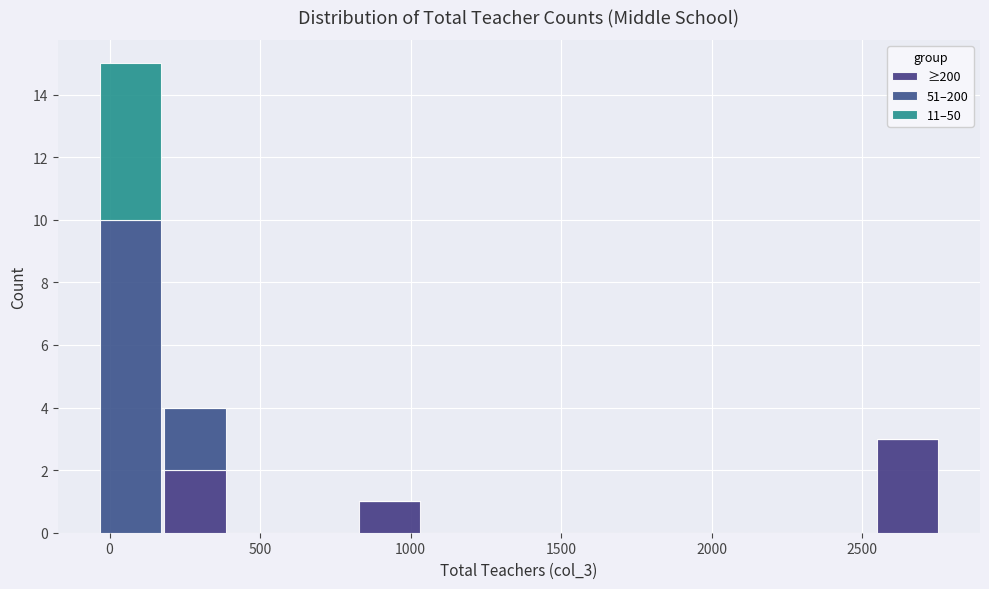

Reading left to right, list every stacked bar in this chart as the range it spans on the x-axis followed by its total height. Neither the bar edges nor the heights are printed on the chart, so give them approximately, as read against the axes.

-50 to 200: 15
200 to 400: 4
400 to 600: 0
600 to 800: 0
800 to 1050: 1
1050 to 1250: 0
1250 to 1450: 0
1450 to 1700: 0
1700 to 1900: 0
1900 to 2100: 0
2100 to 2350: 0
2350 to 2550: 0
2550 to 2750: 3